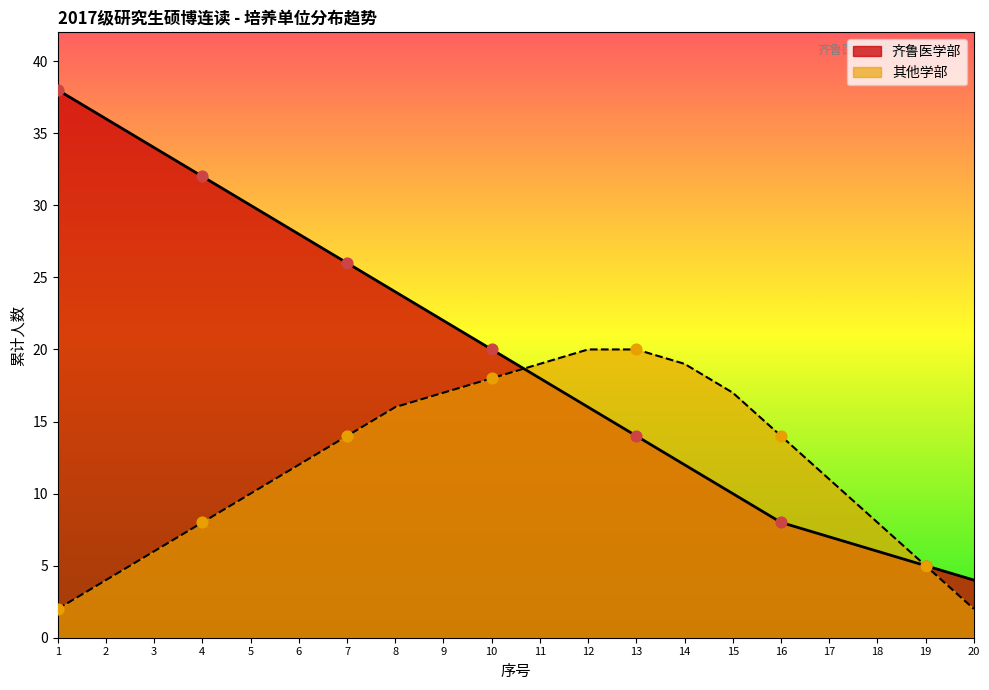

Which series changed the most between 17 and 18?

其他学部